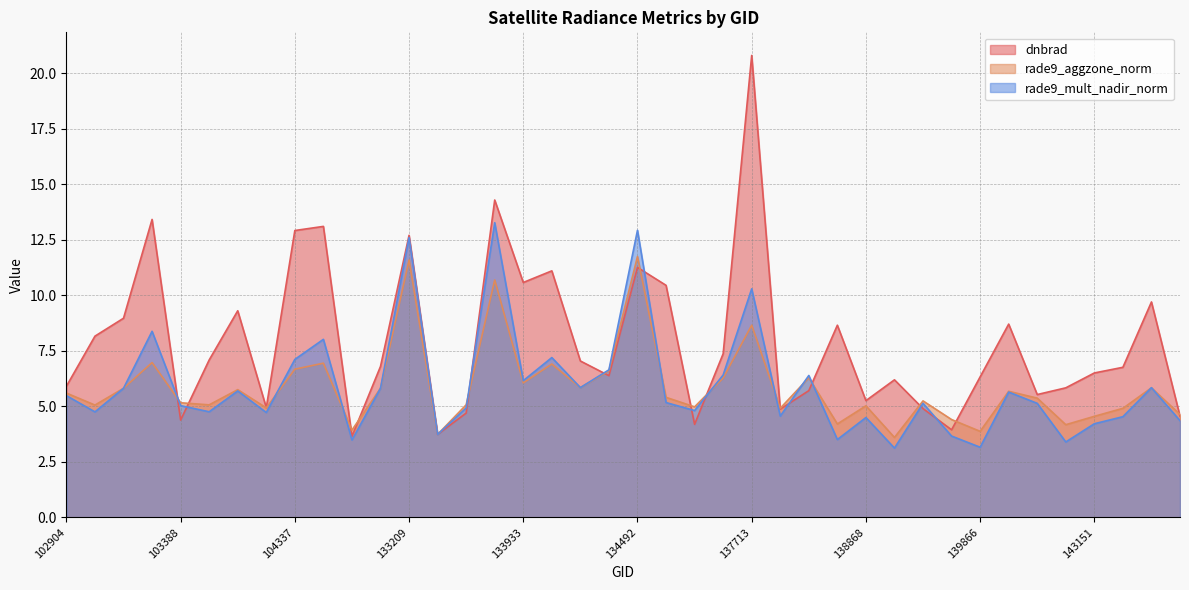

Which series has the largest total across all categories?

dnbrad